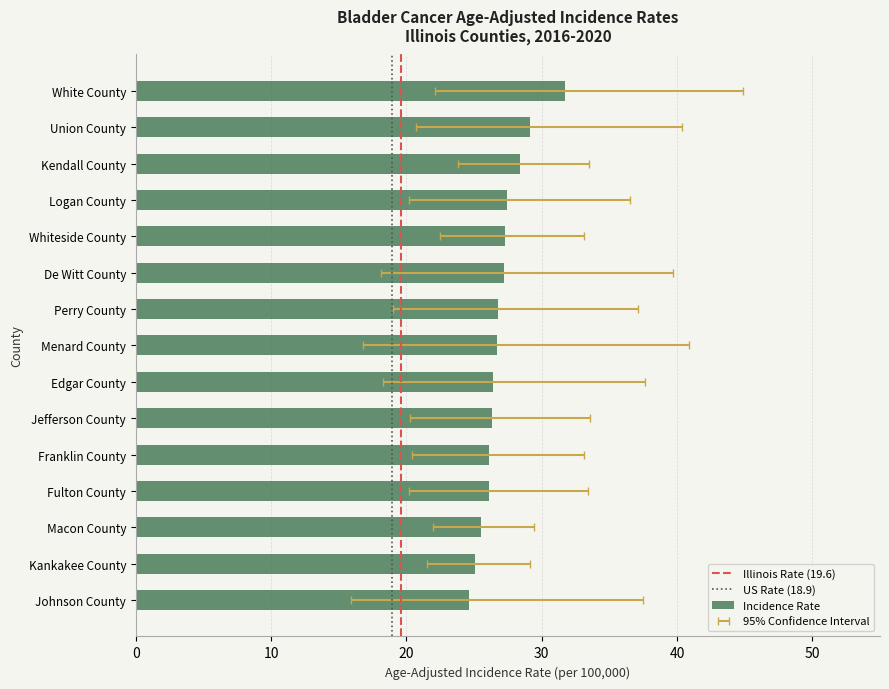

Which has a higher value, Whiteside County or Jefferson County?

Whiteside County